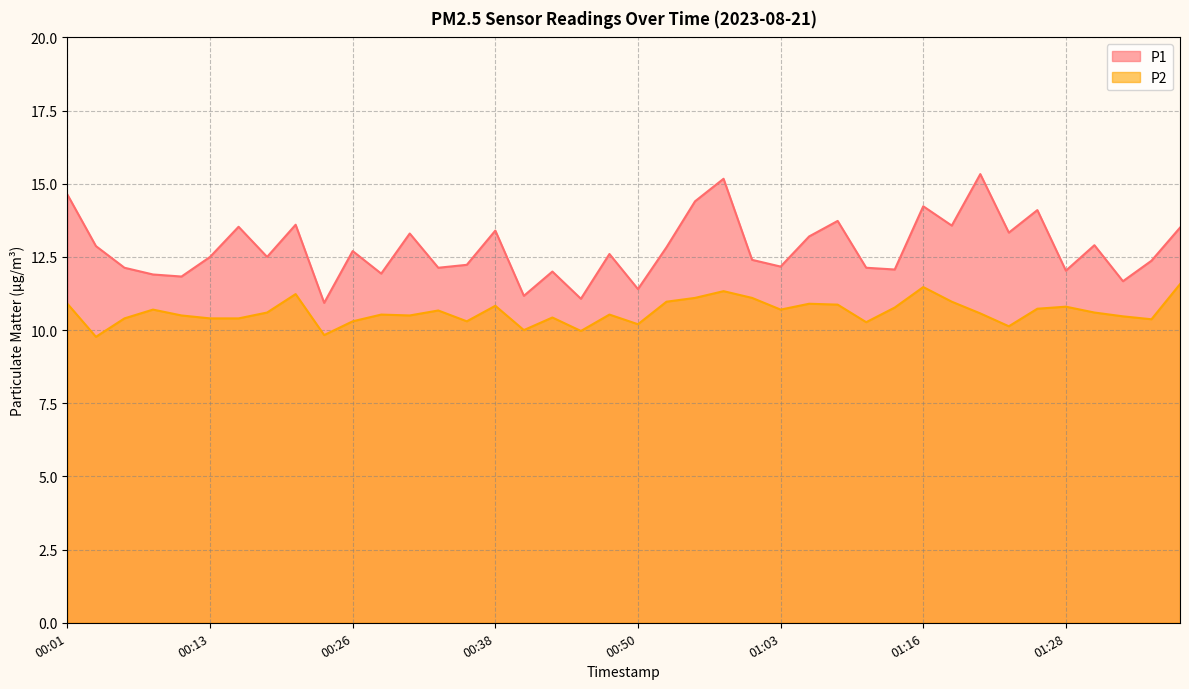

Rank the series at 01:08 from lowest to highest value.

P2, P1